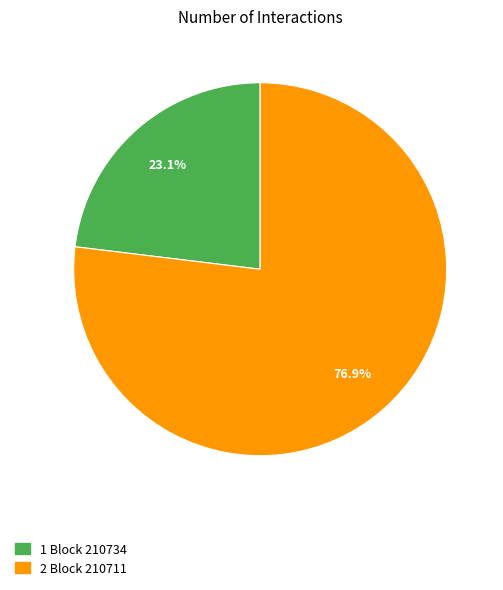

Is there any slice that represents more than half of the pie?

Yes